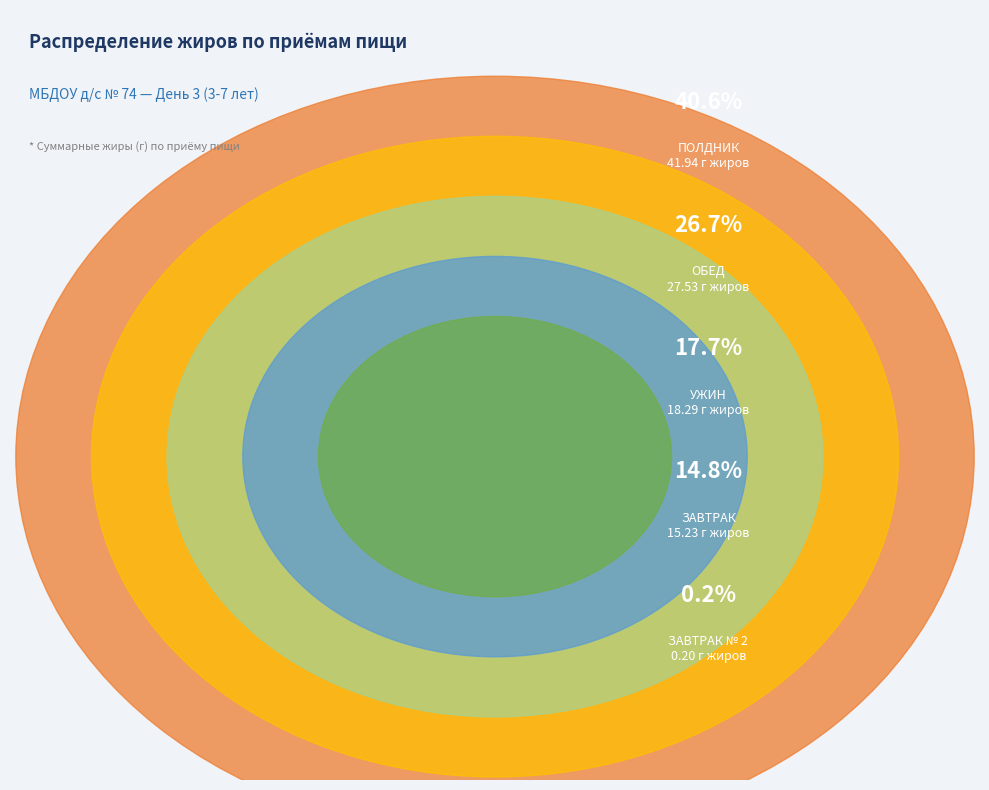

What is the change in value from ПОЛДНИК to УЖИН?

-23.6